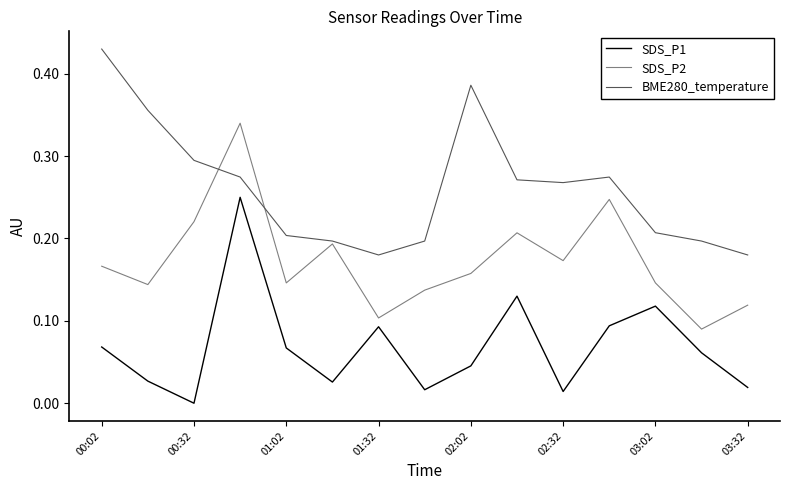

True or false: SDS_P2 and SDS_P1 intersect in this chart.

False